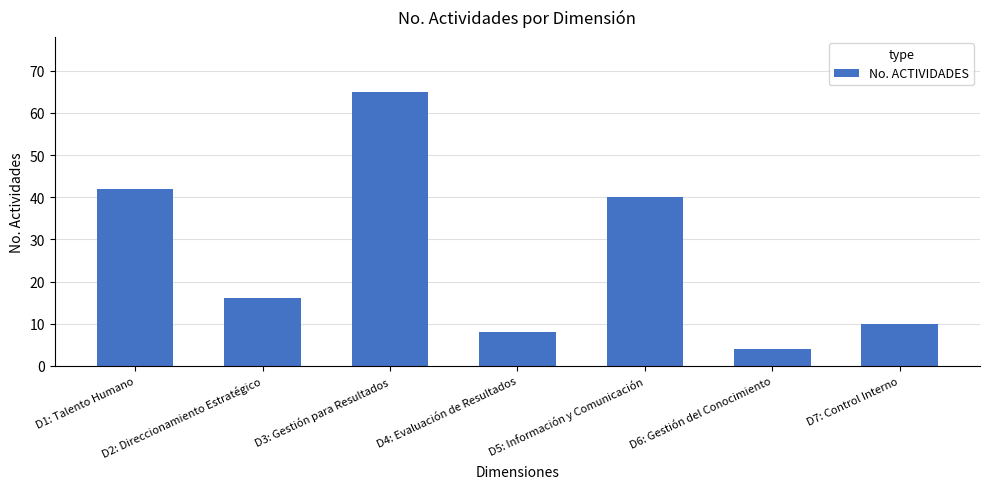

Reading left to right, extract all data points from this chart.

42	16	65	8	40	4	10